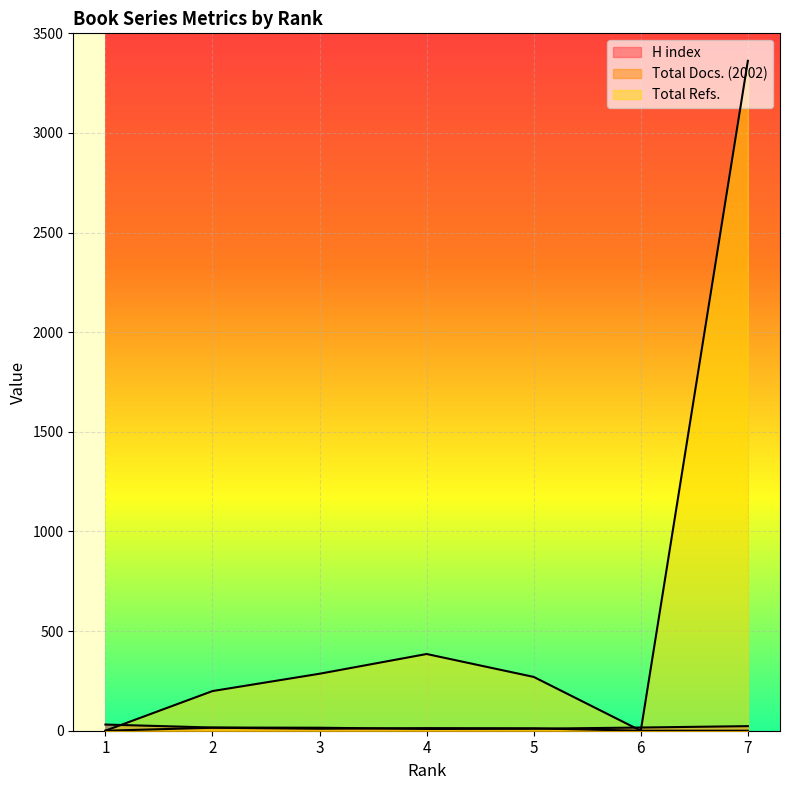

What are all the series names shown in the legend?

H index, Total Docs. (2002), Total Refs.